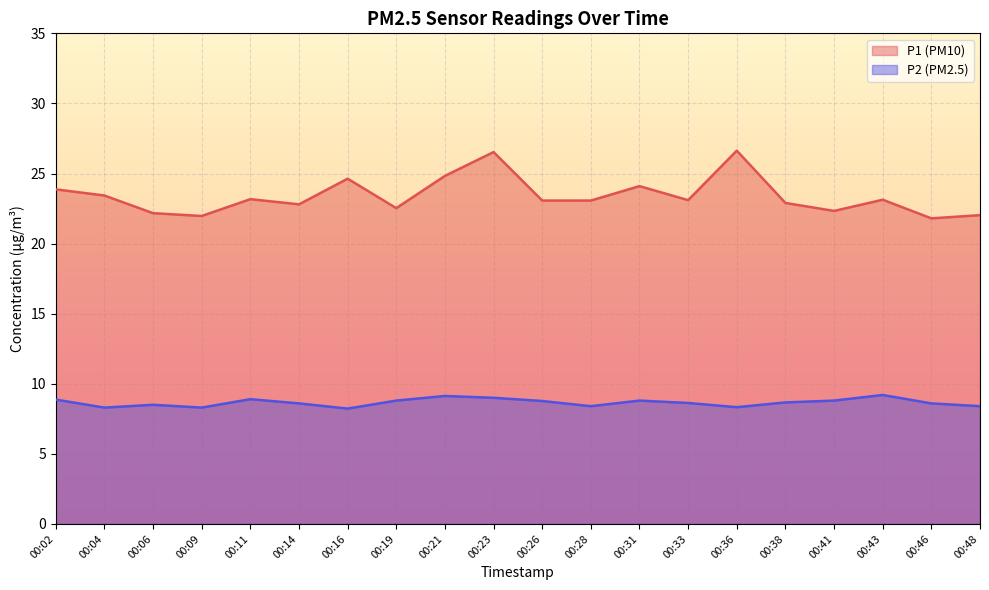

True or false: P2 has more than 1 points higher than both neighbors.

True